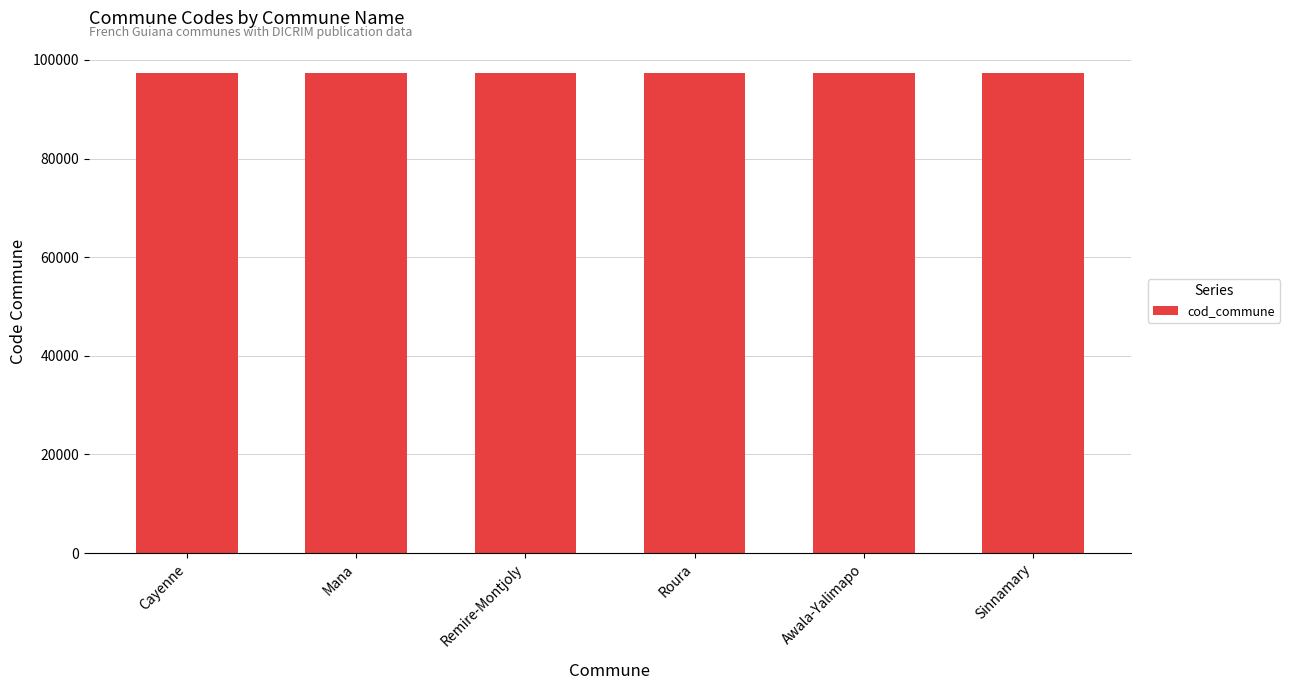

What is the label of the 1st bar from the left?

Cayenne